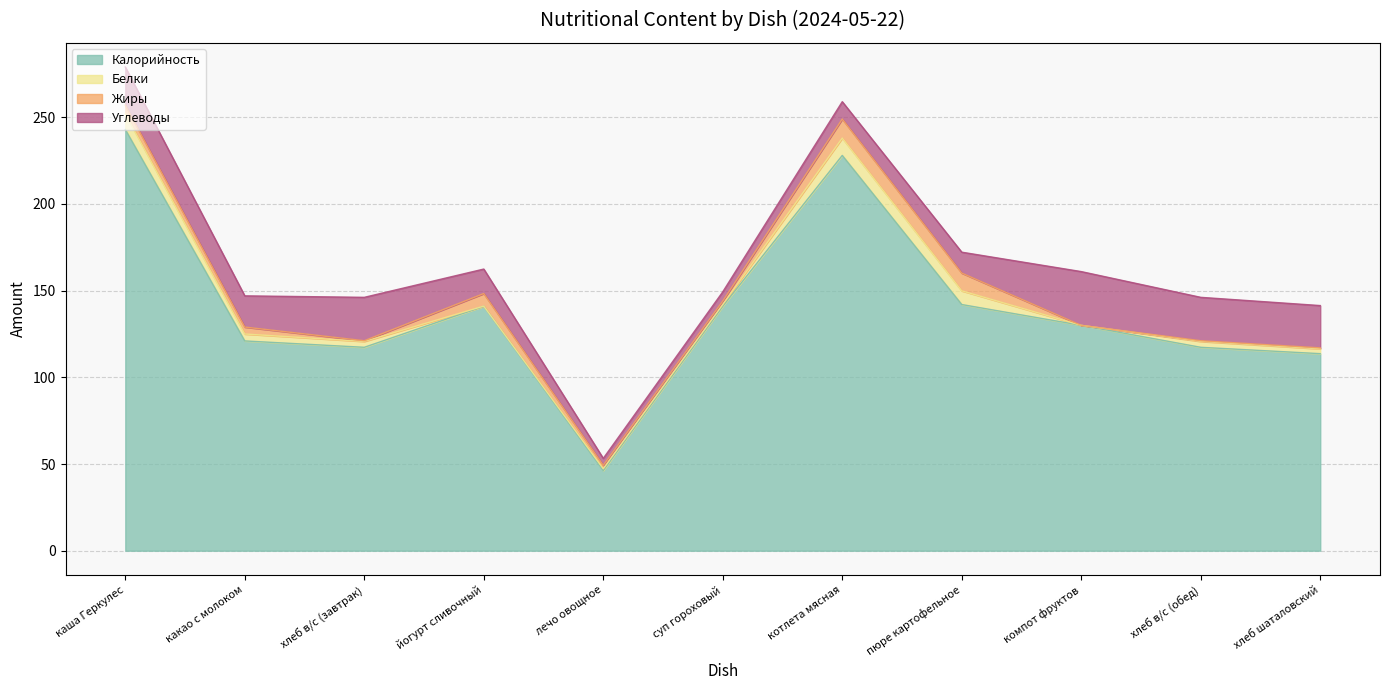

Reading left to right, what are all the values shown in this chart?

Калорийность: каша Геркулес=243.0	какао с молоком=121.0	хлеб в/с (завтрак)=117.3	йогурт сливочный=141.0	лечо овощное=46.3	суп гороховый=141.0	котлета мясная=228.0	пюре картофельное=142.0	компот фруктов=130.0	хлеб в/с (обед)=117.3	хлеб шаталовский=113.7
Белки: каша Геркулес=9.0	какао с молоком=4.0	хлеб в/с (завтрак)=3.4	йогурт сливочный=0.1	лечо овощное=1.0	суп гороховый=1.0	котлета мясная=10.0	пюре картофельное=7.9	компот фруктов=0.0	хлеб в/с (обед)=3.4	хлеб шаталовский=2.8
Жиры: каша Геркулес=5.0	какао с молоком=4.0	хлеб в/с (завтрак)=0.4	йогурт сливочный=7.2	лечо овощное=2.0	суп гороховый=2.0	котлета мясная=11.0	пюре картофельное=10.2	компот фруктов=0.0	хлеб в/с (обед)=0.4	хлеб шаталовский=0.6
Углеводы: каша Геркулес=22.0	какао с молоком=18.0	хлеб в/с (завтрак)=25.0	йогурт сливочный=14.1	лечо овощное=4.0	суп гороховый=5.3	котлета мясная=10.0	пюре картофельное=12.1	компот фруктов=31.0	хлеб в/с (обед)=25.0	хлеб шаталовский=24.4